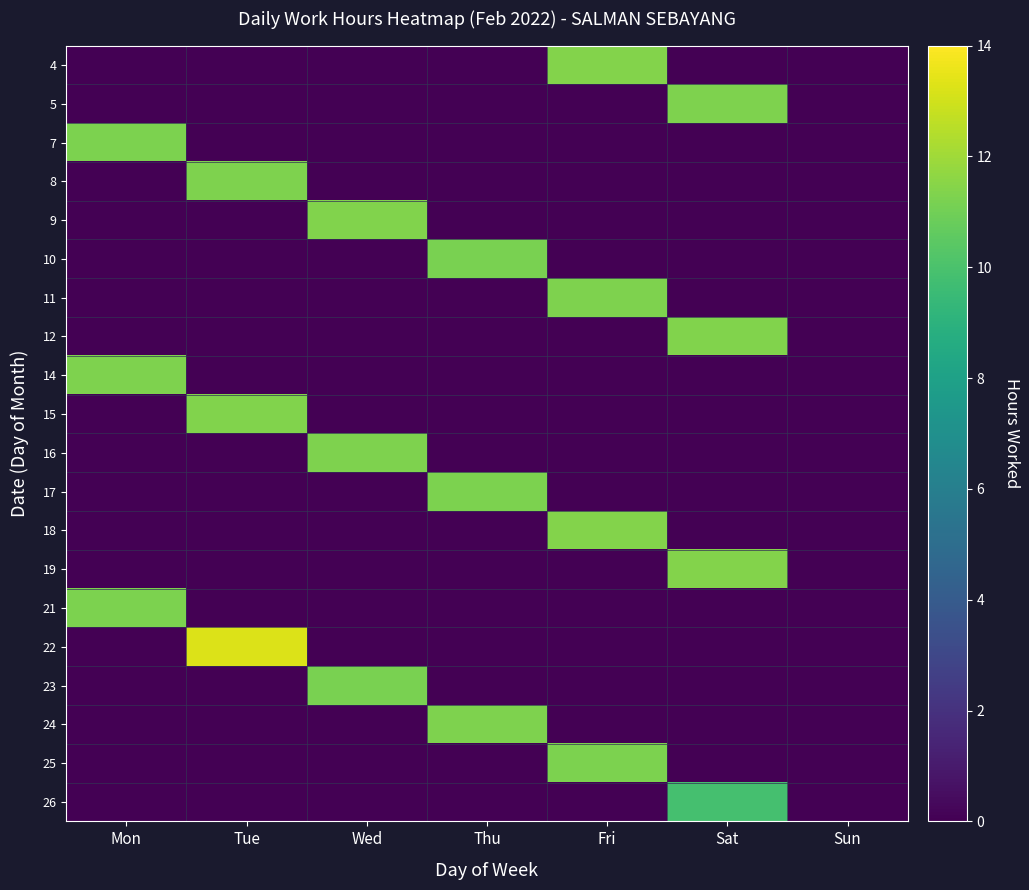

Between Wed and Fri, which is larger?

Fri